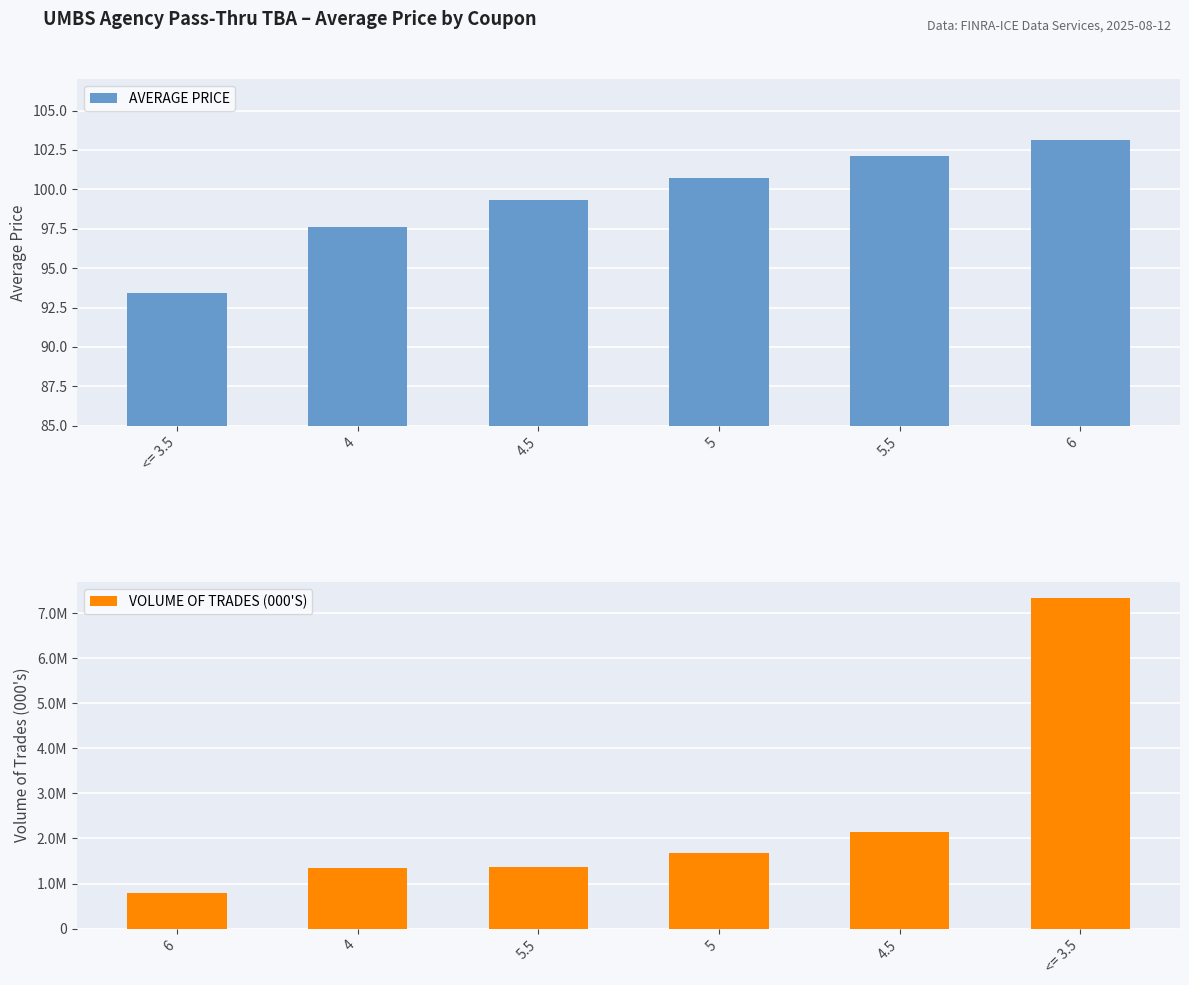

The AVERAGE PRICE series shows 29.1 at <= 3.5. True or false?

False